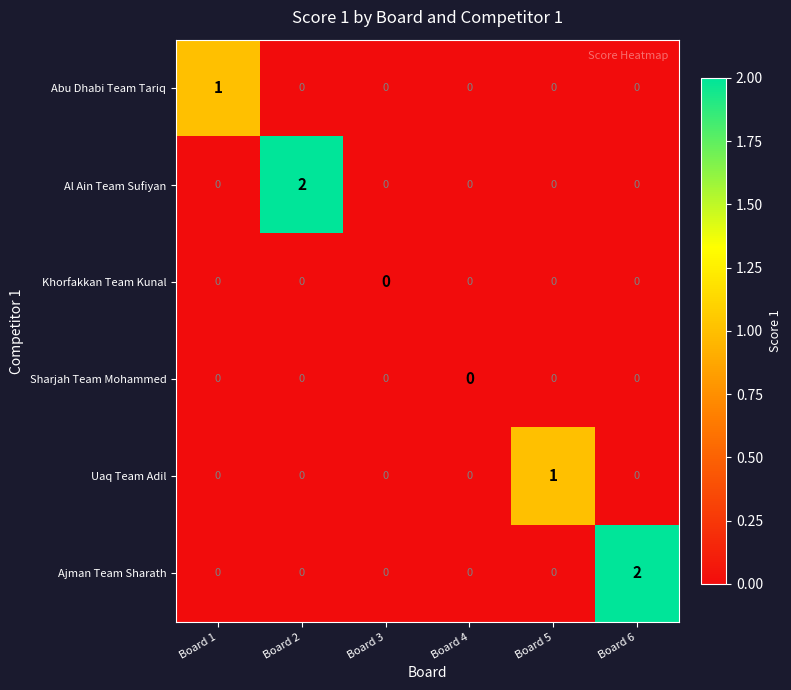

Which series changed the most between Board 2 and Board 3?

Al Ain Team Sufiyan